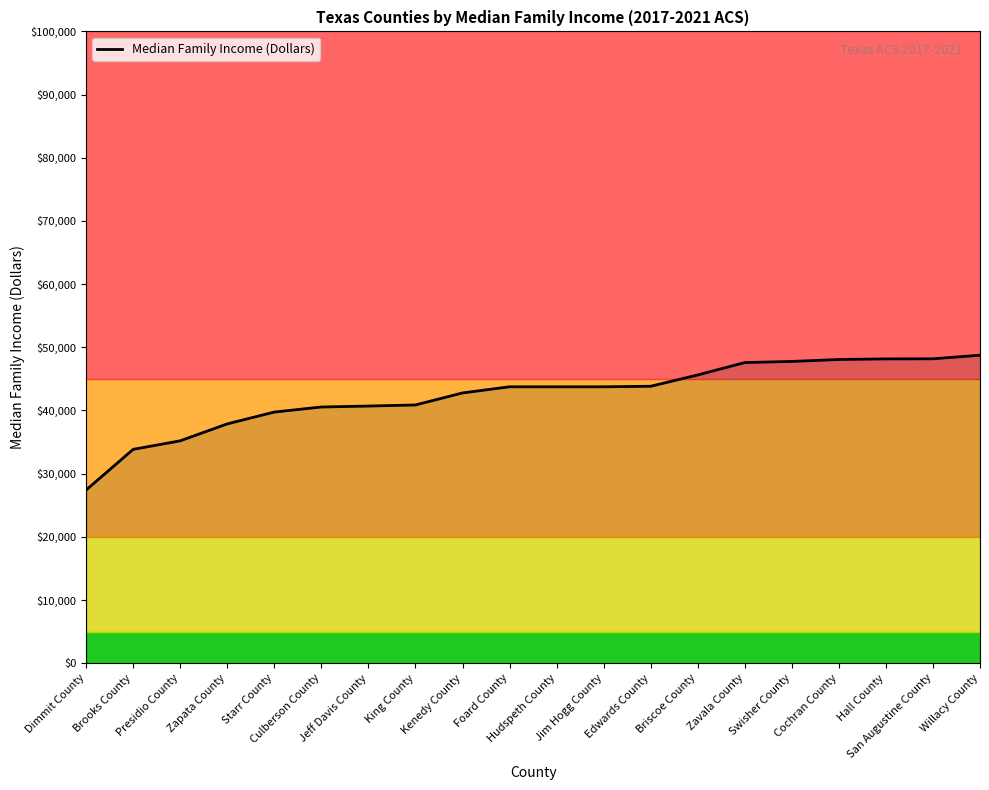

What is the difference between the maximum and minimum values?

21330